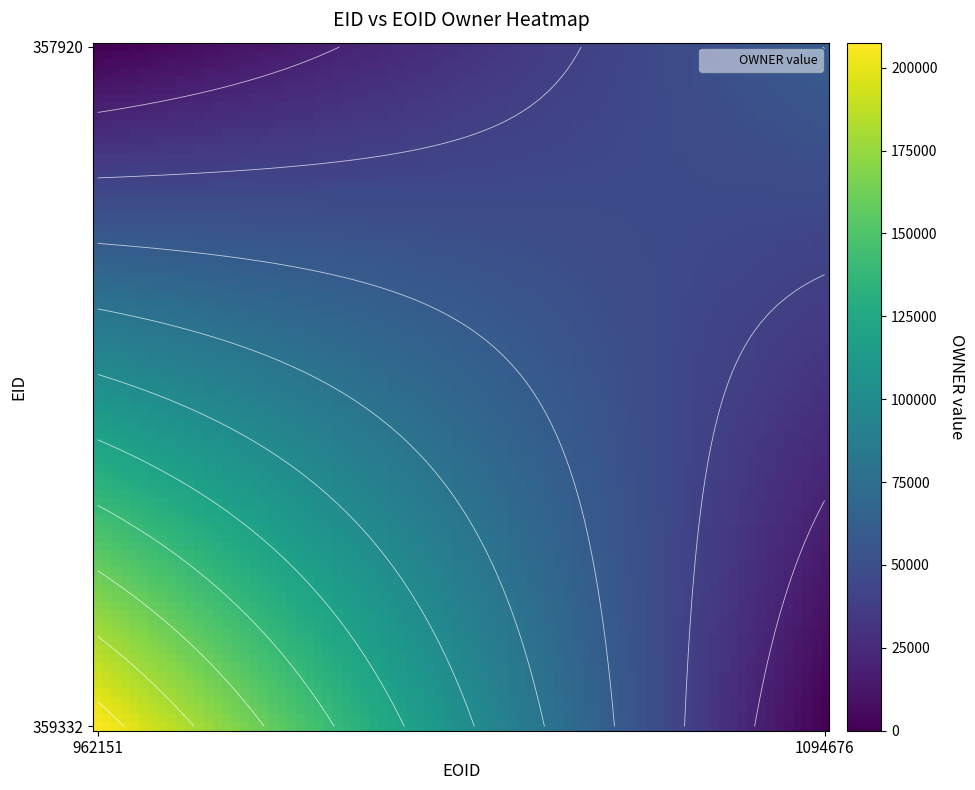

Rank the categories by 357920 value from lowest to highest.

962151, 1094676